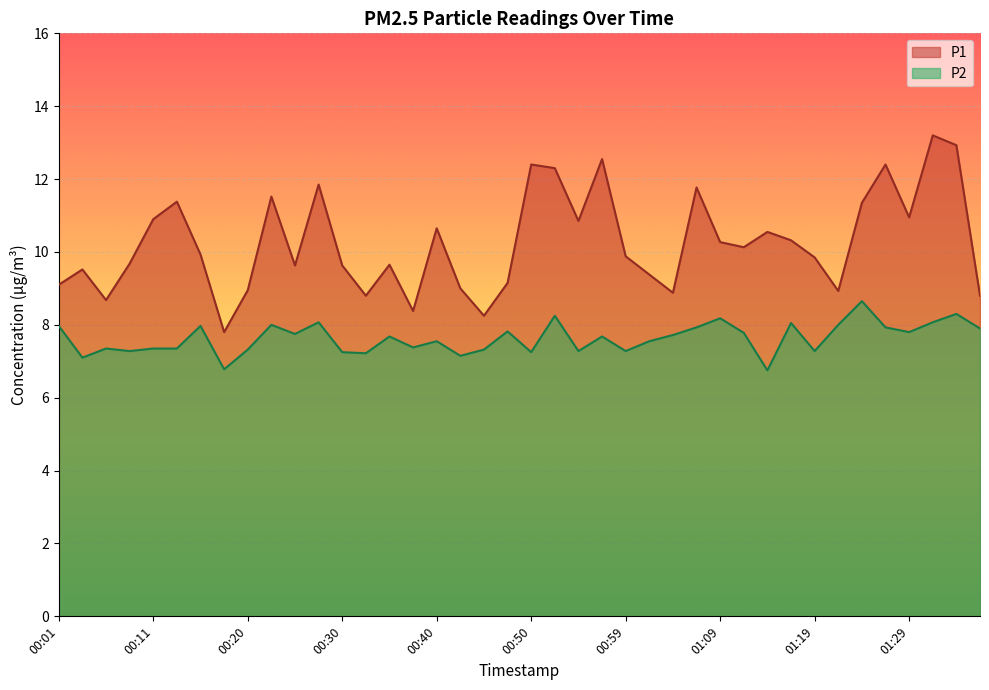

Rank the series at 01:16 from highest to lowest value.

P1, P2